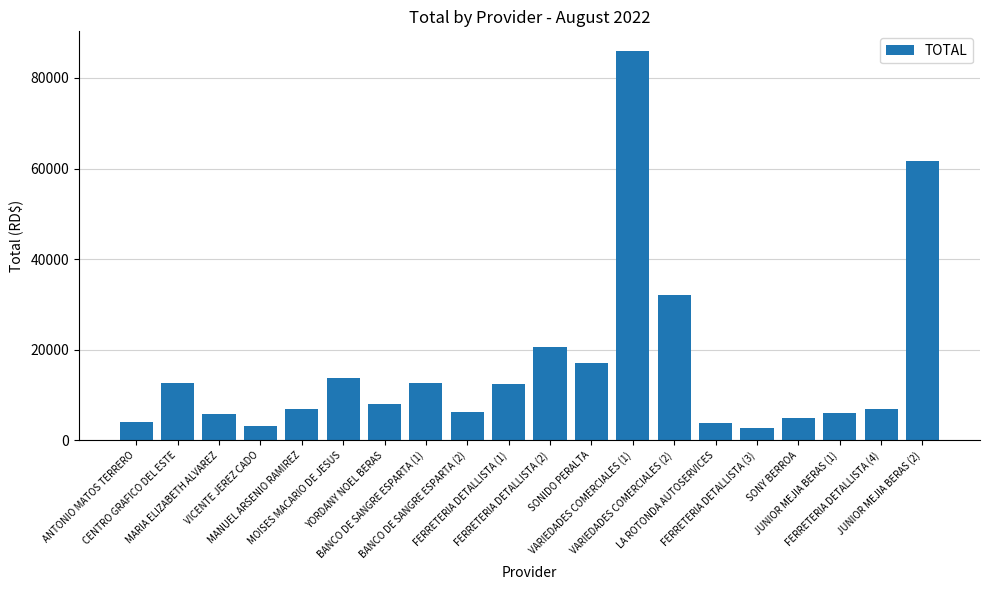

What is the average value?

16395.3